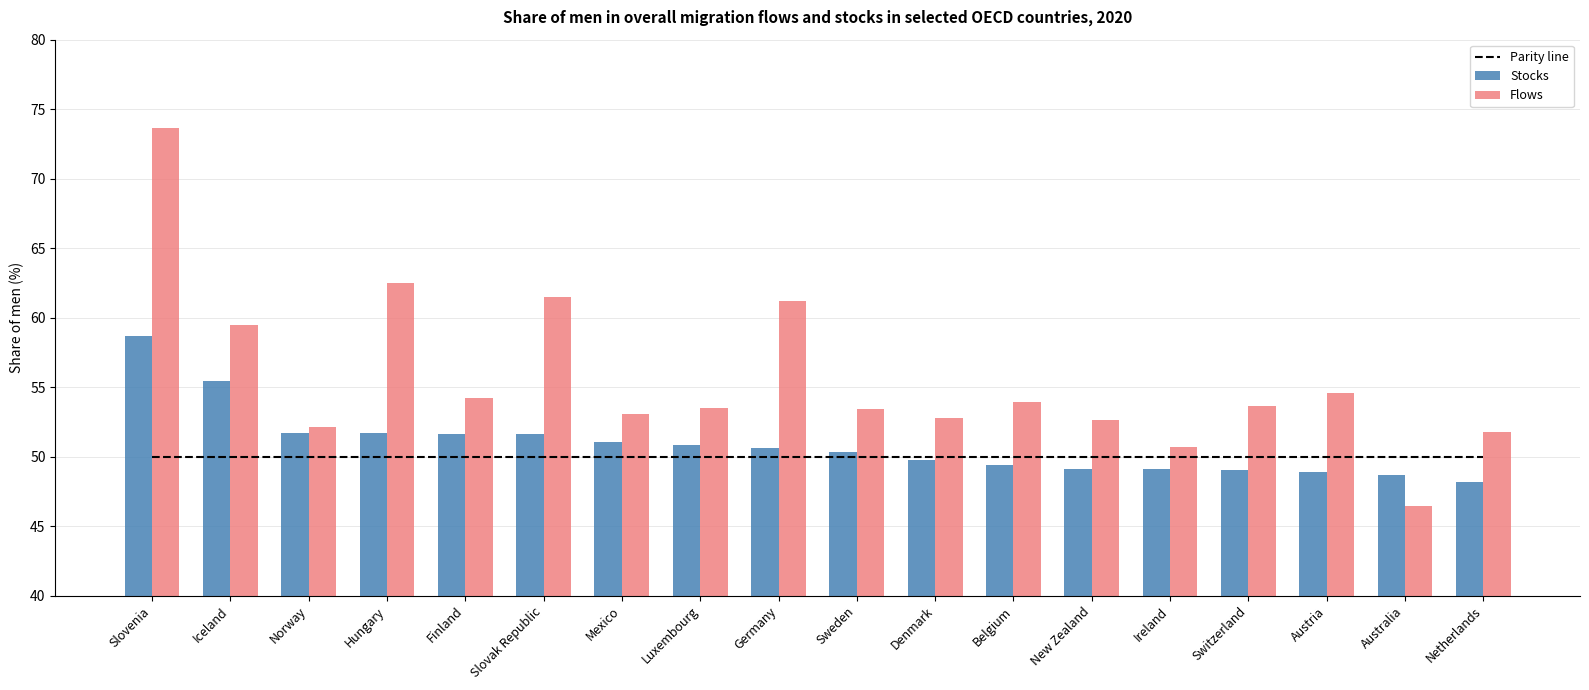

What is the highest value of the Flows series?

73.6